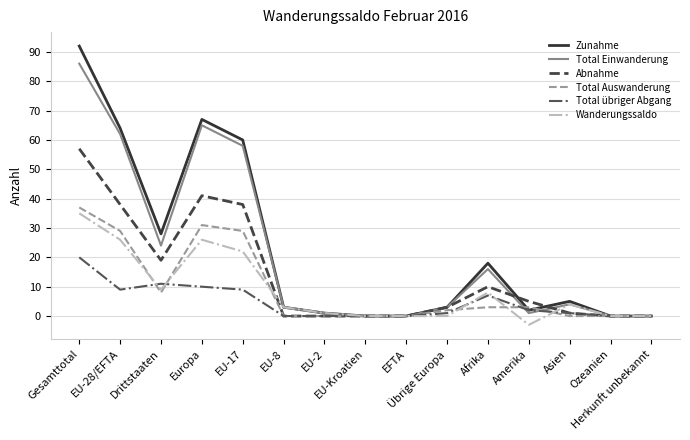

Is it true that Zunahme equals 3 at EU-8?

True